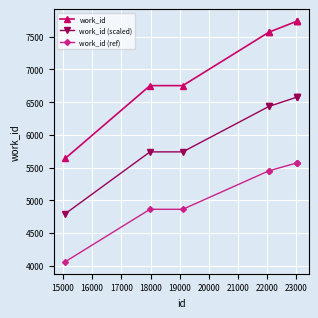

Which series has the largest range (max minus min)?

work_id